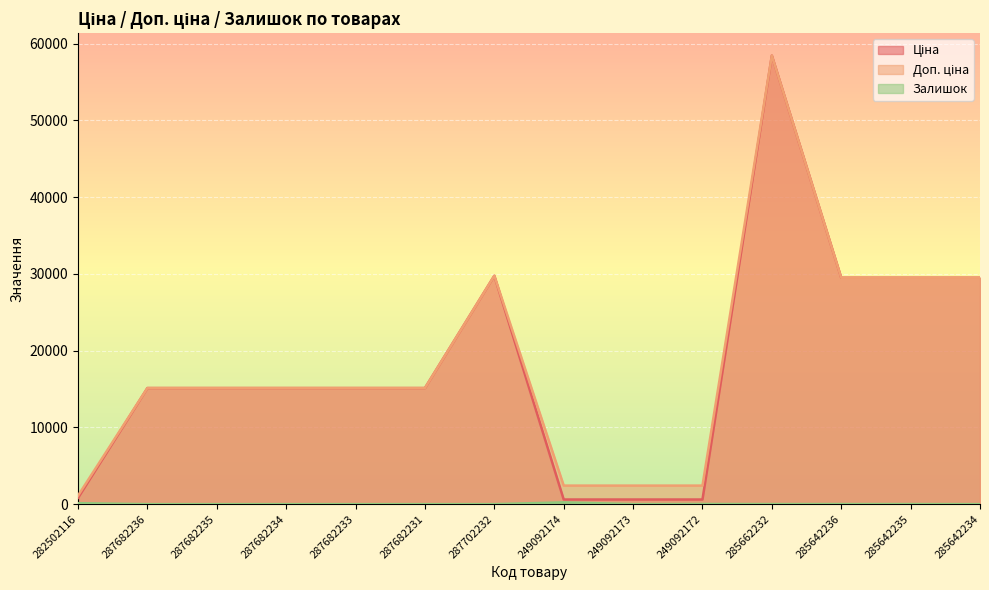

What is the value of the Доп. ціна point at the 3rd from the left?

15120.0